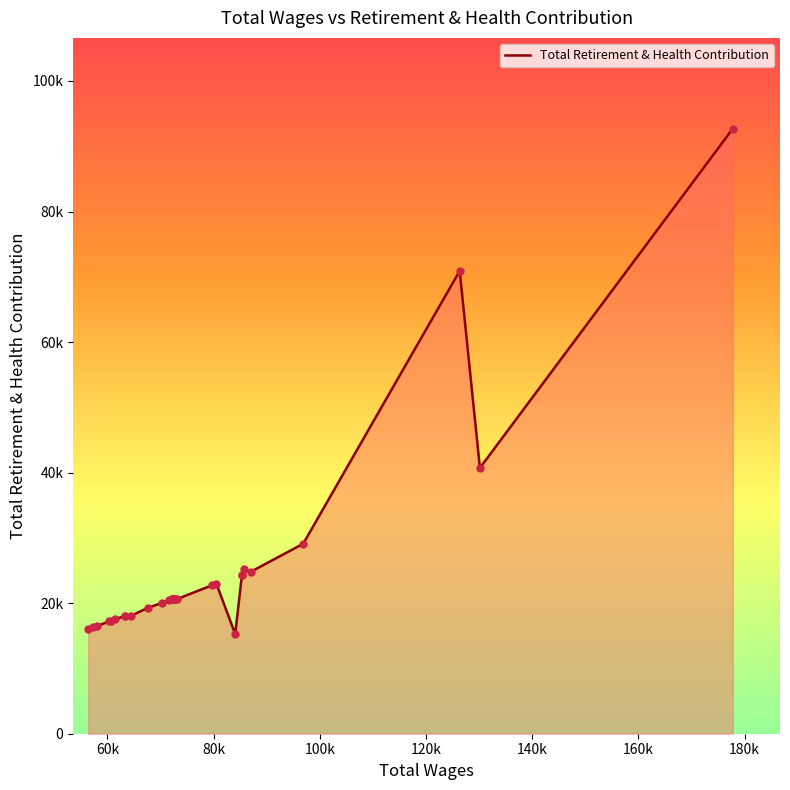

Approximately how many times larger is the value at 63337.0 compared to 130139.0?

0.4